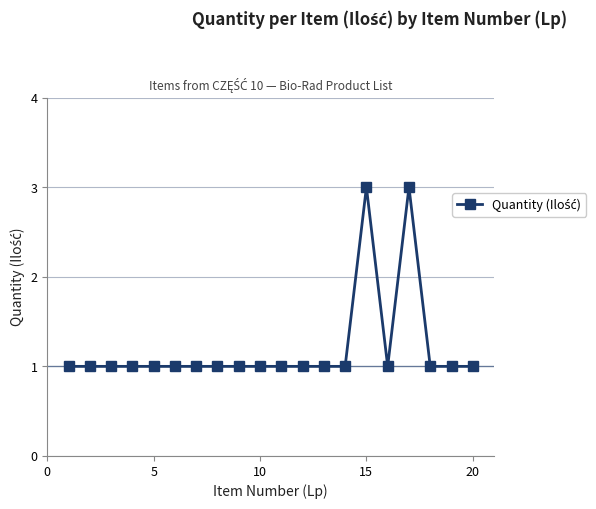

Reading right to left, extract all data points from this chart.

1	1	1	3	1	3	1	1	1	1	1	1	1	1	1	1	1	1	1	1